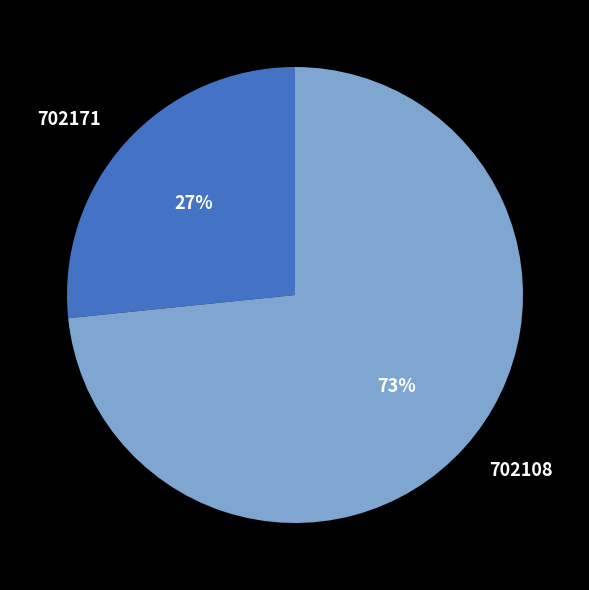

What is the ratio of the value at 702171 to the value at 702108?

0.4